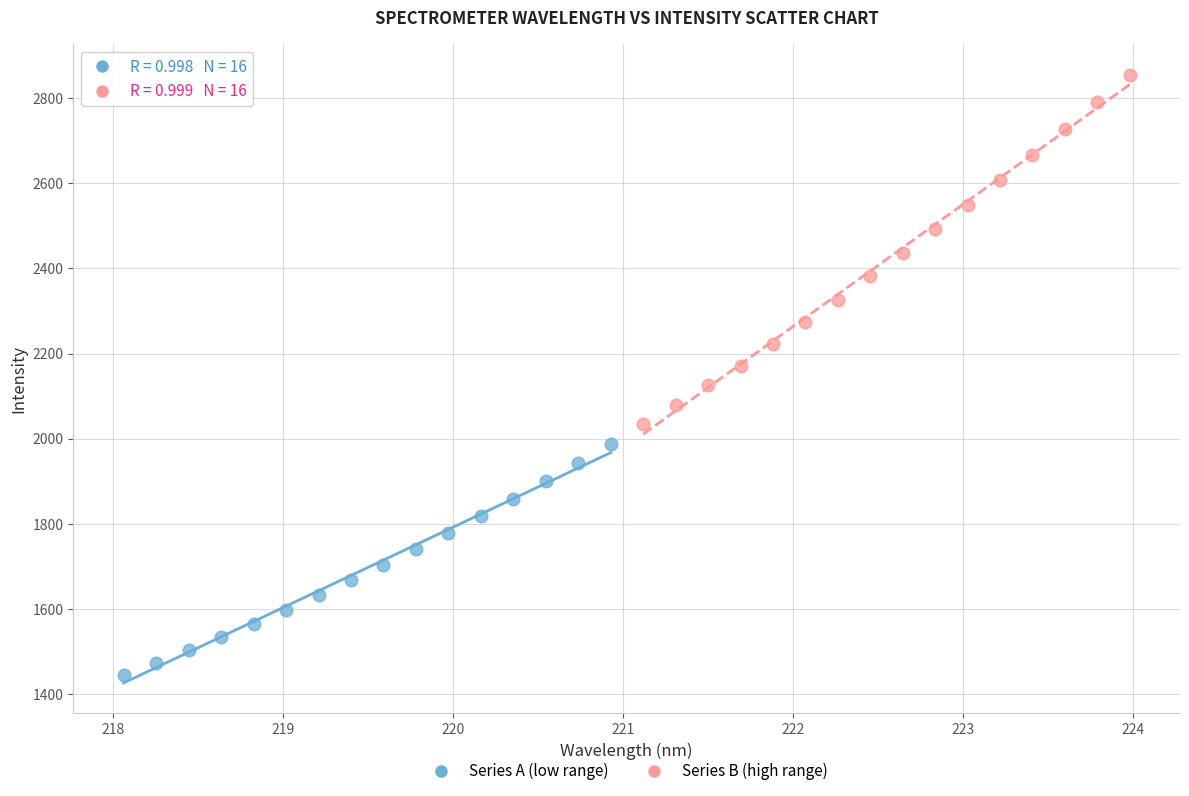

Which series contains the highest Y value?

Series B (high range)